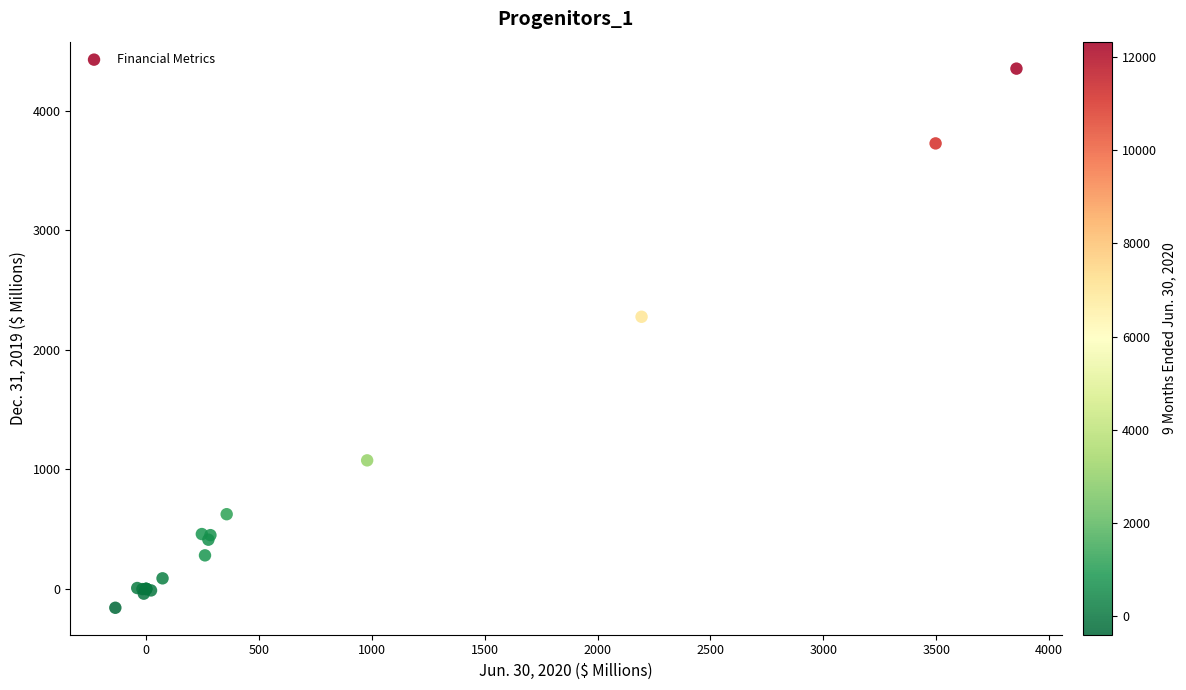

What Y value in the scatter plot is closest to 2097?

2276.0